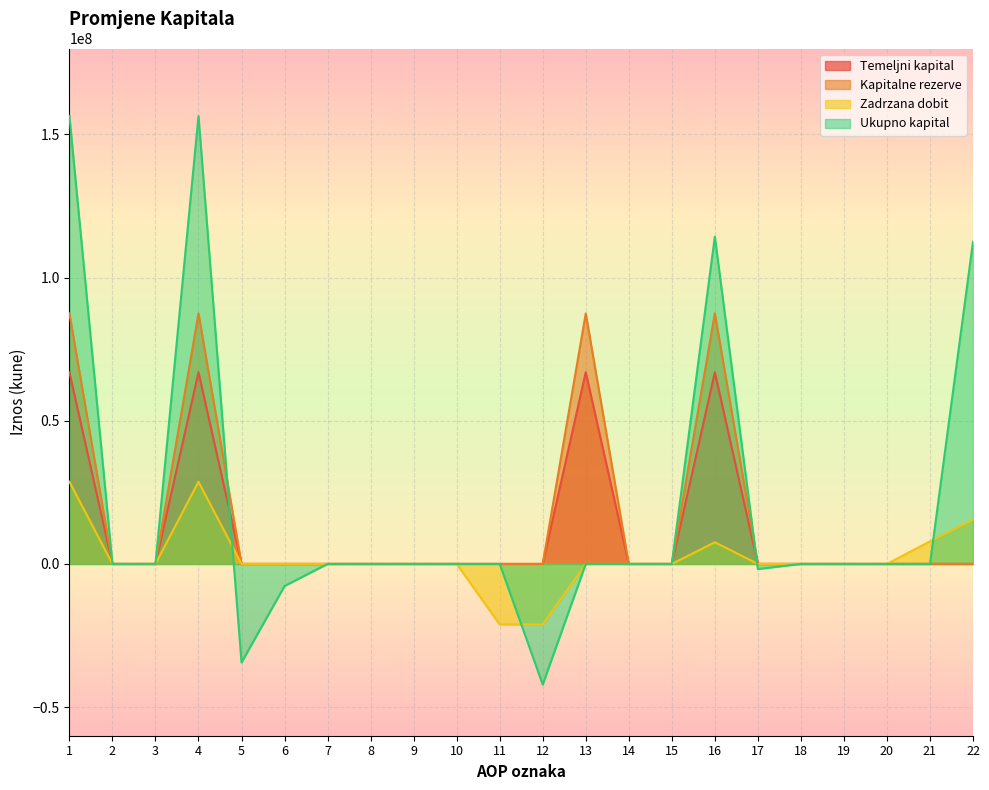

What is the maximum value shown in the chart?

156436826